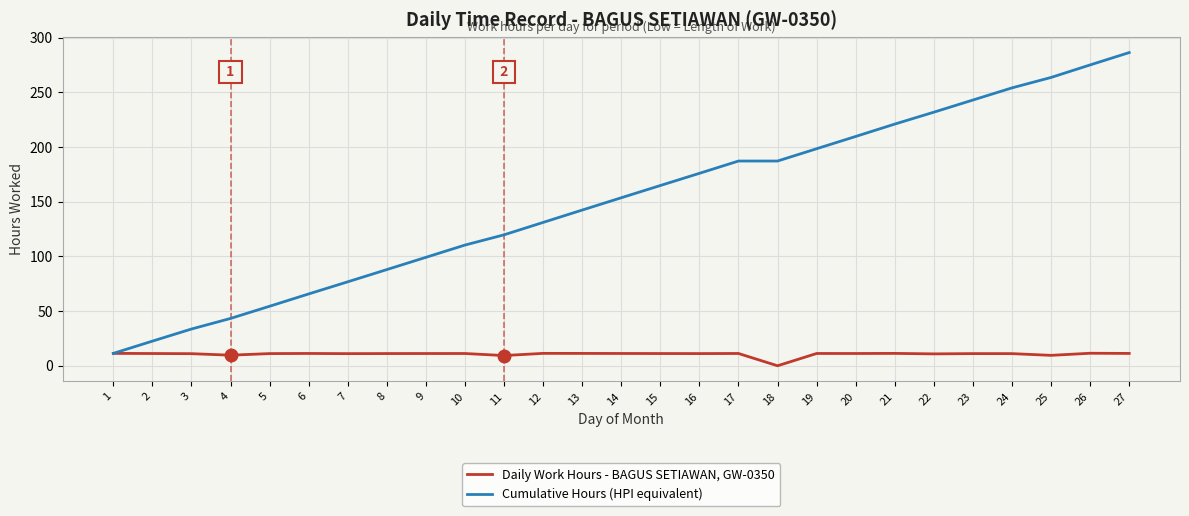

Is the value of Daily Work Hours - BAGUS SETIAWAN, GW-0350 at 16 greater than the value of Cumulative Hours (HPI equivalent) at 2?

No